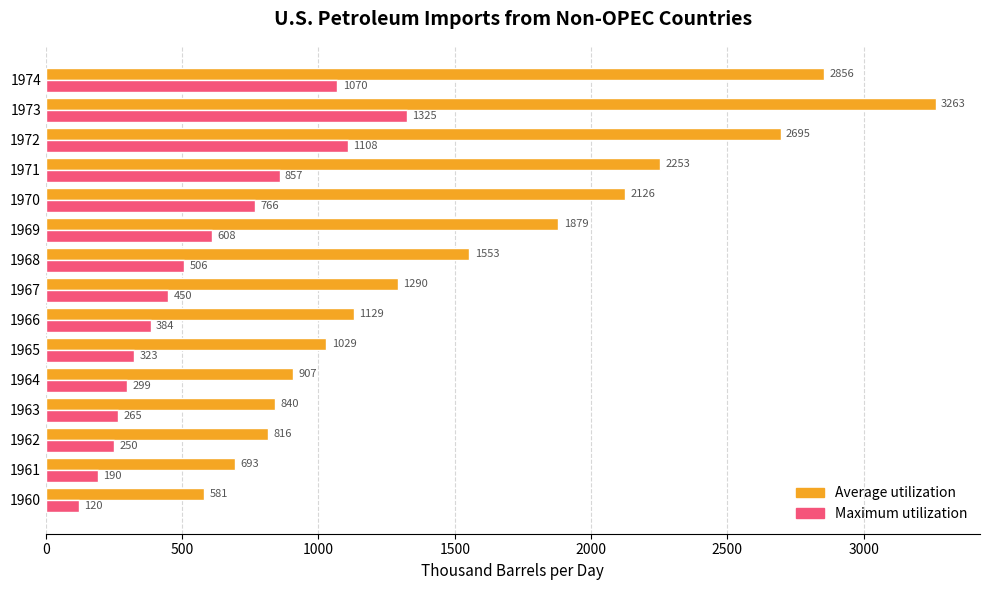

The value of Maximum utilization at 1973 is 2195.3. True or false?

False